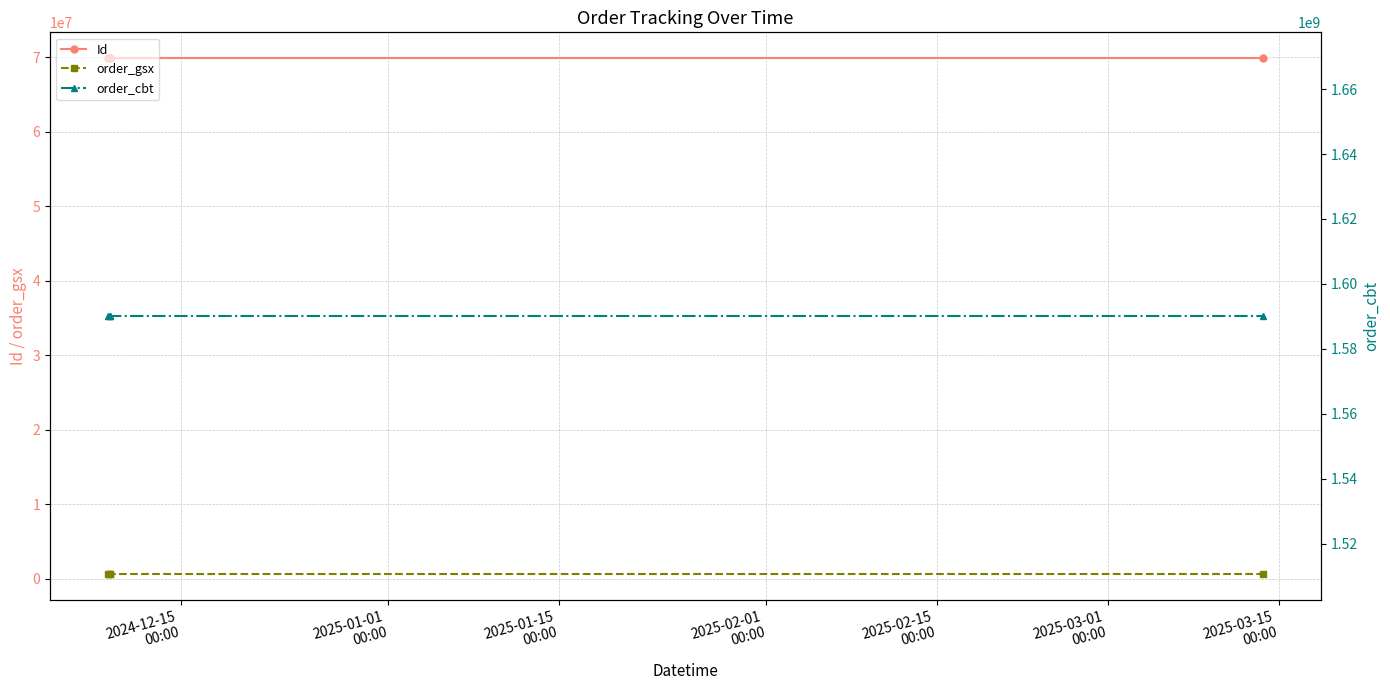

Which series has the largest range (max minus min)?

Id